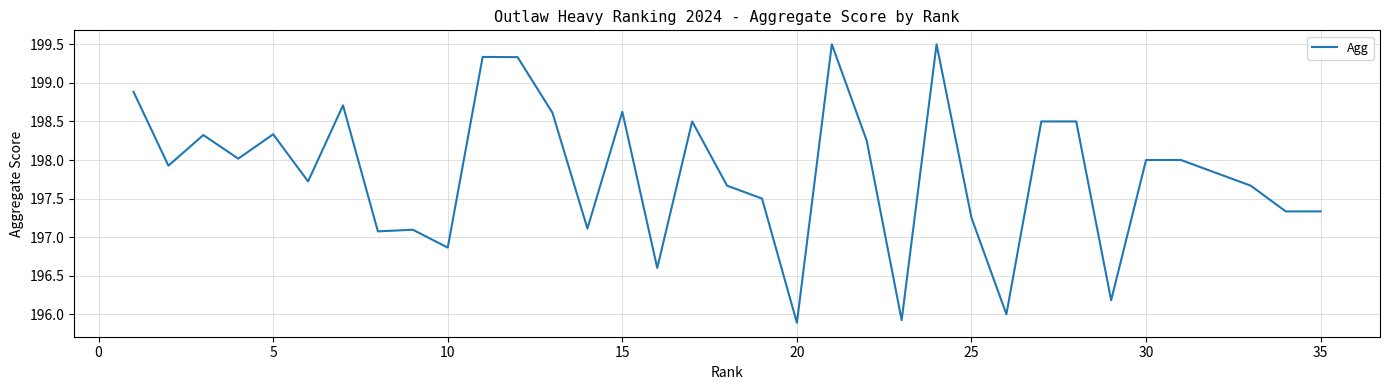

Is this an area chart (filled region under the line)?

No